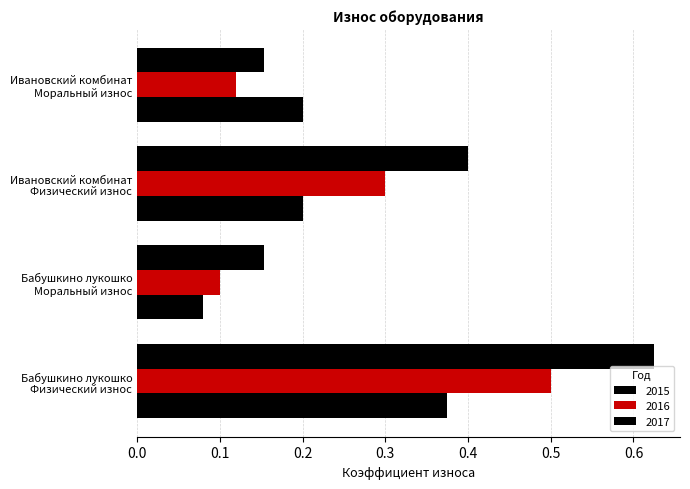

How many distinct data groups are displayed?

3